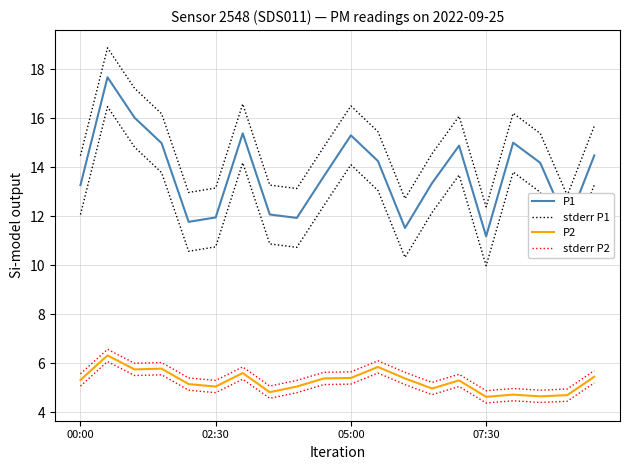

True or false: stderr P2 and P1 cross at least once.

False